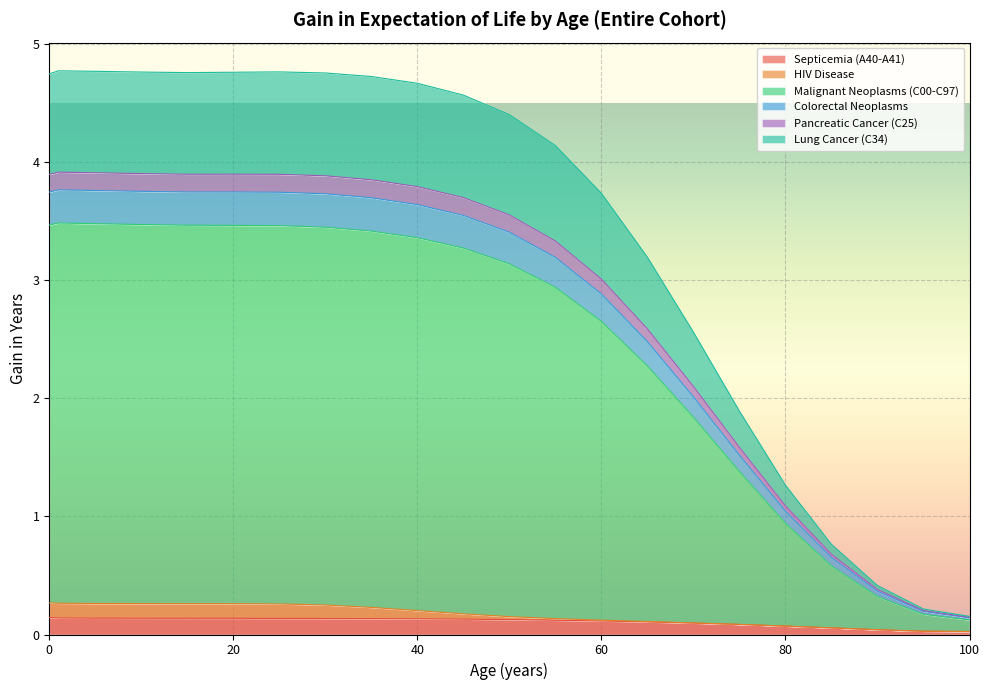

What is the total value across all series at 20?

4.8